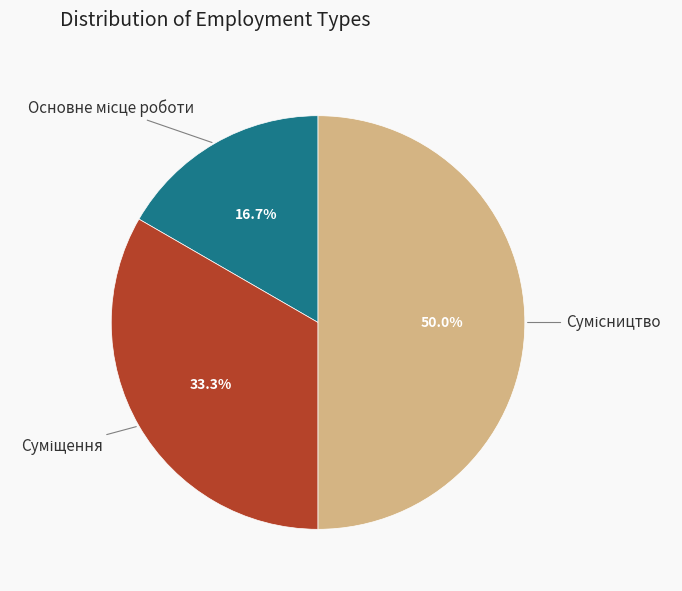

Which slice is the smallest?

Основне місце роботи